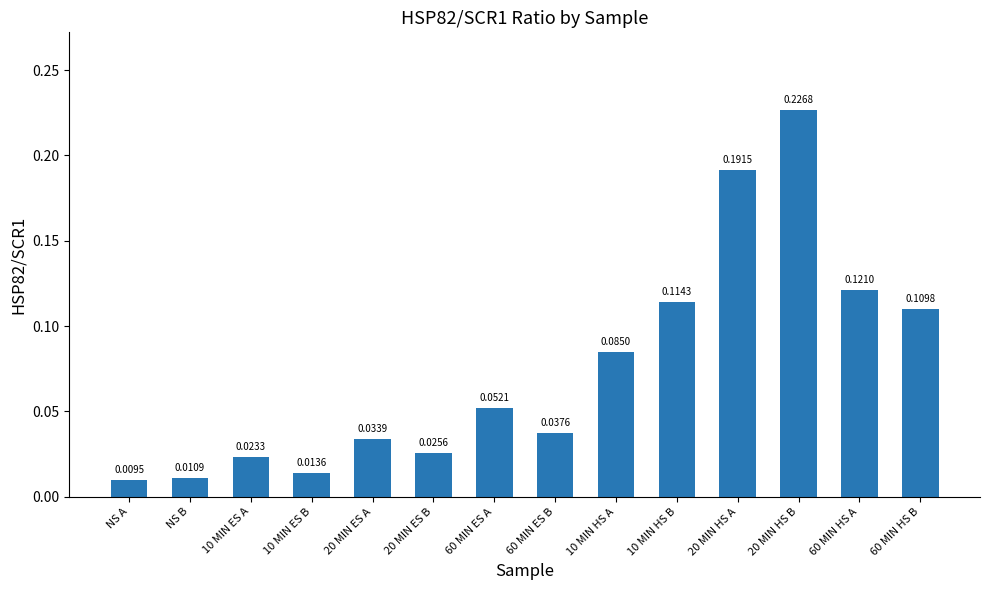

List the labels in order of value, smallest first.

NS A, NS B, 10 MIN ES B, 10 MIN ES A, 20 MIN ES B, 20 MIN ES A, 60 MIN ES B, 60 MIN ES A, 10 MIN HS A, 60 MIN HS B, 10 MIN HS B, 60 MIN HS A, 20 MIN HS A, 20 MIN HS B